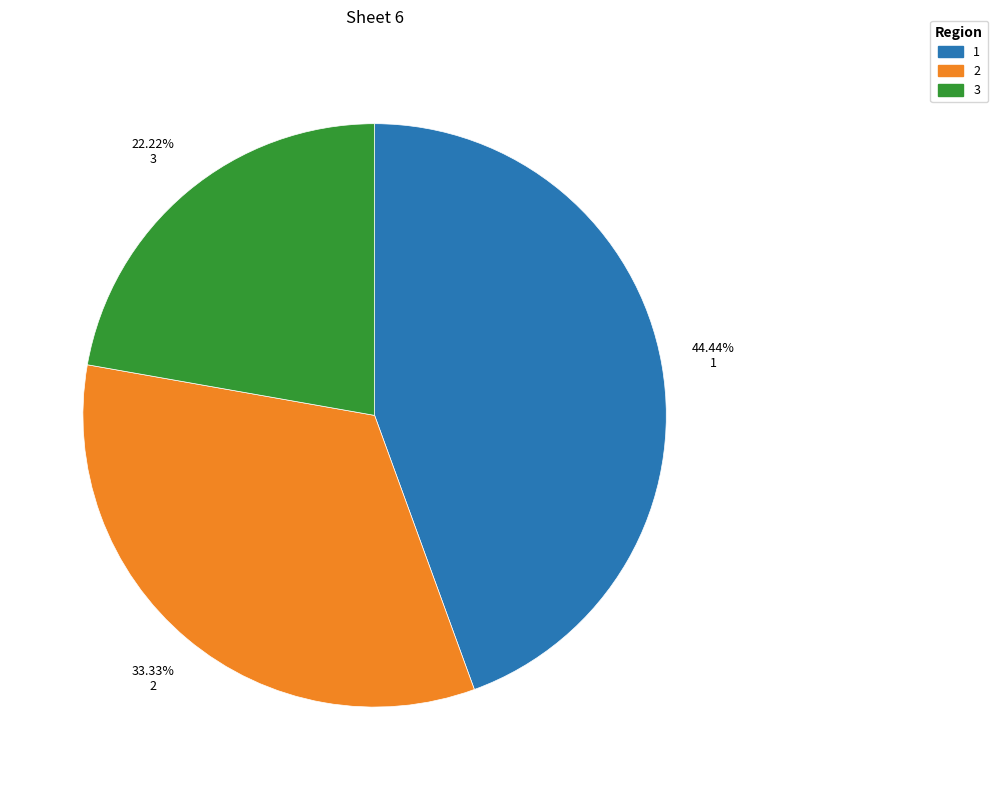

How many slices are in this pie chart?

3